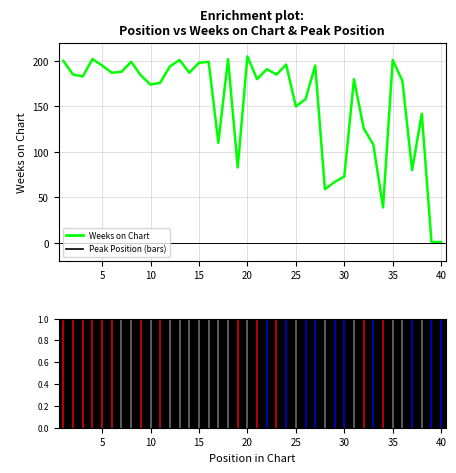

What is the greatest value displayed?

205